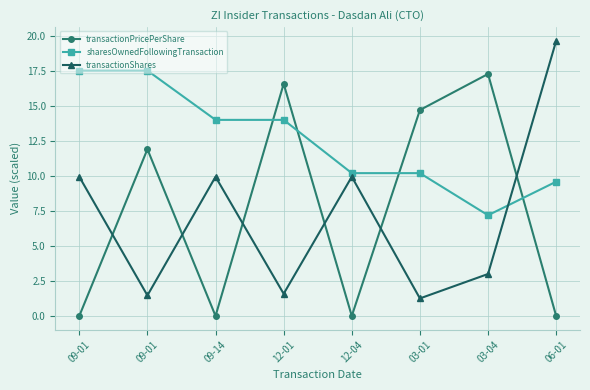

What are all the series names shown in the legend?

transactionPricePerShare, sharesOwnedFollowingTransaction, transactionShares